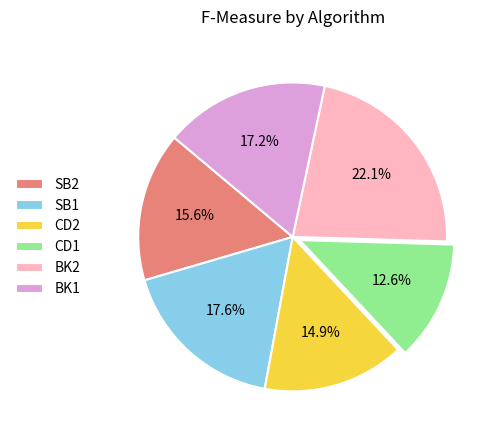

Which category has the smallest portion of the pie?

CD1